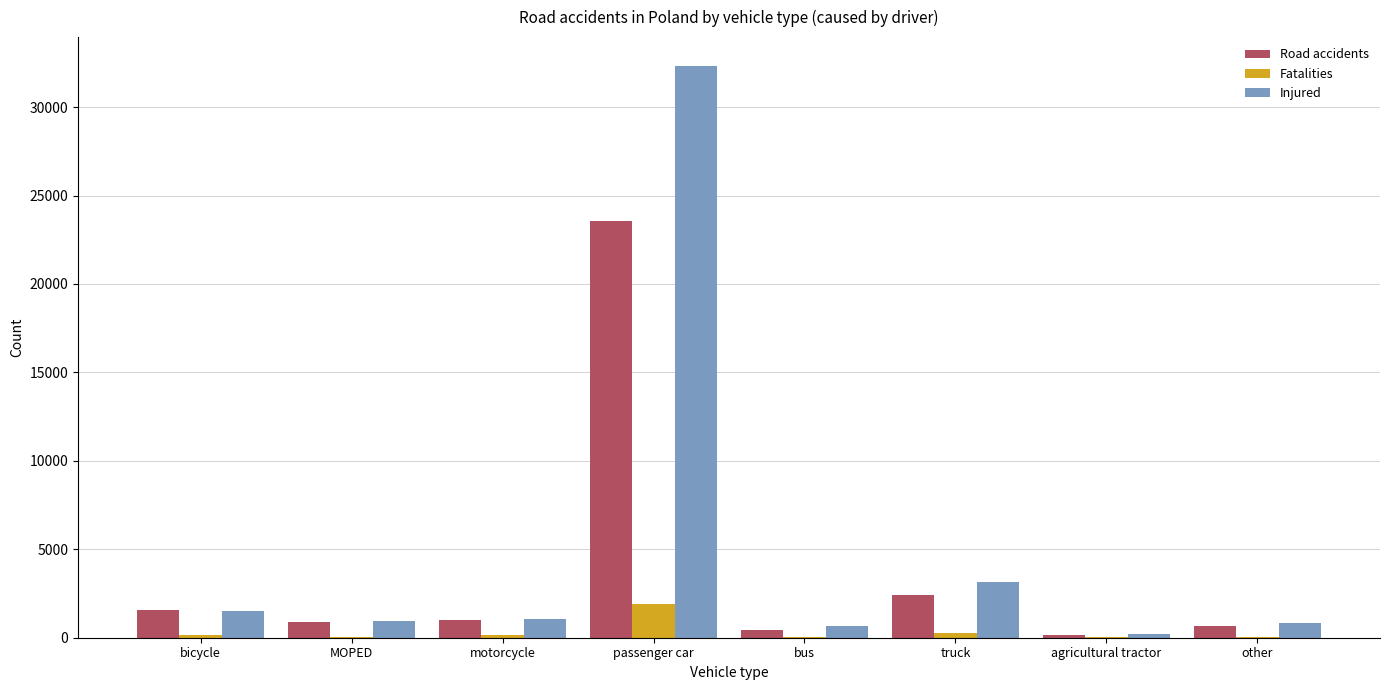

Which series has the widest spread of values?

Injured